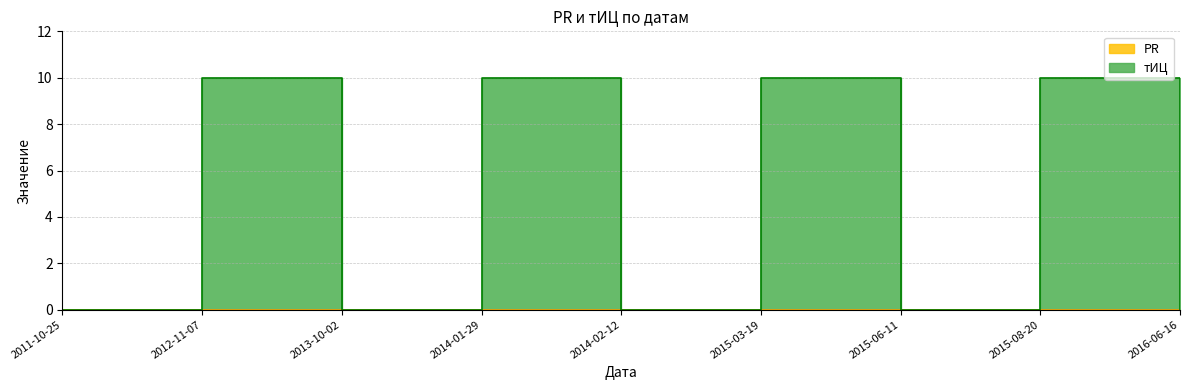

At which category does the data reach its first local peak?

2012-11-07